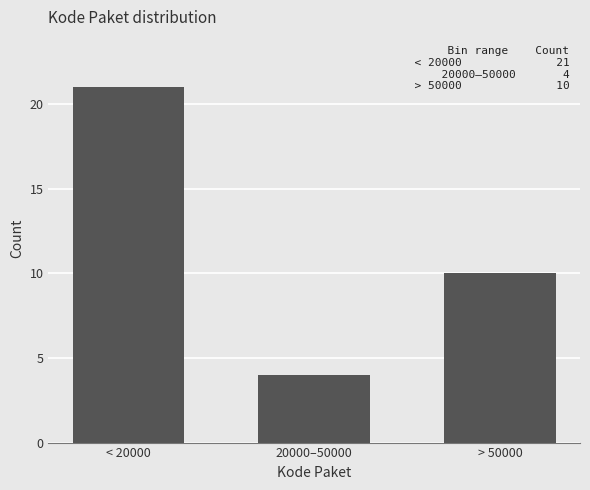

Reading left to right, transcribe all the data shown in this chart.

< 20000=21	20000–50000=4	> 50000=10